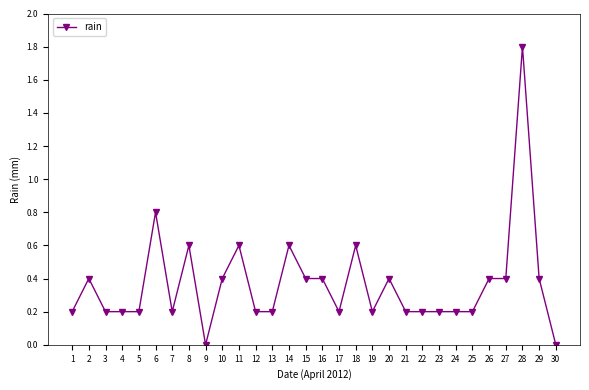

Which category has the highest value across all series?

28